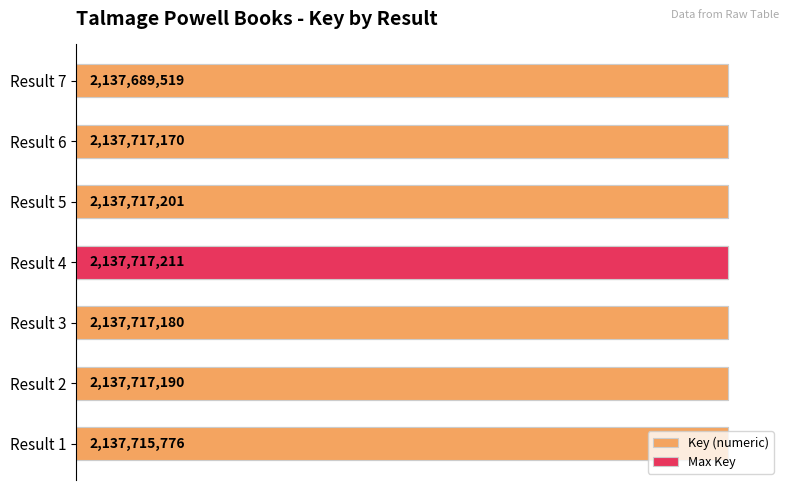

What is the sum of all values?

14963991247